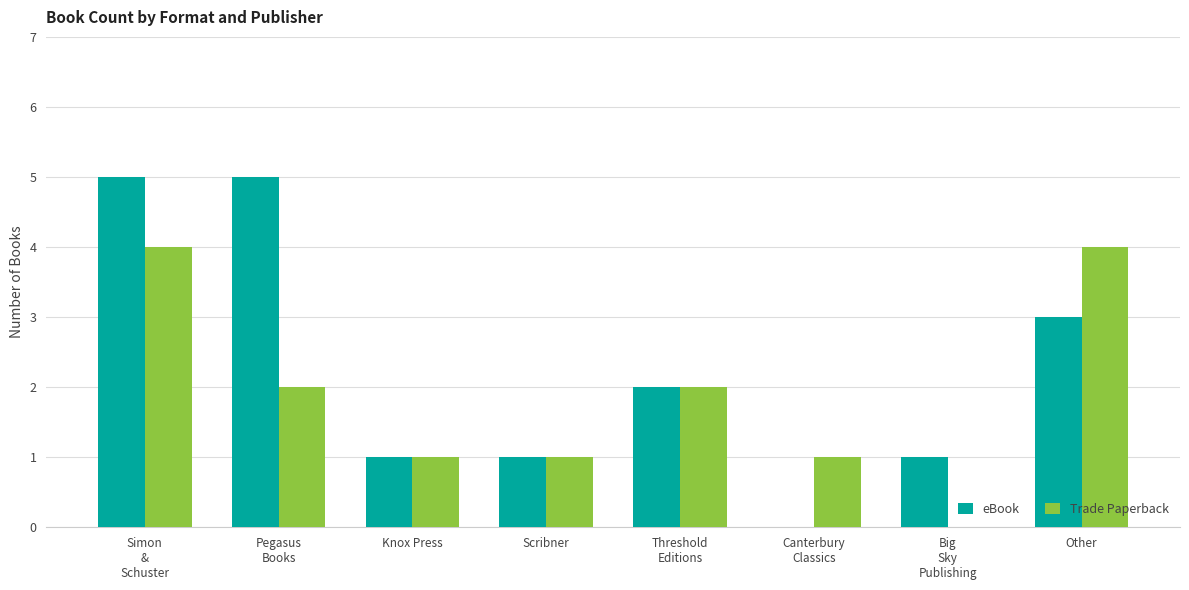

How many series are shown in this chart?

2